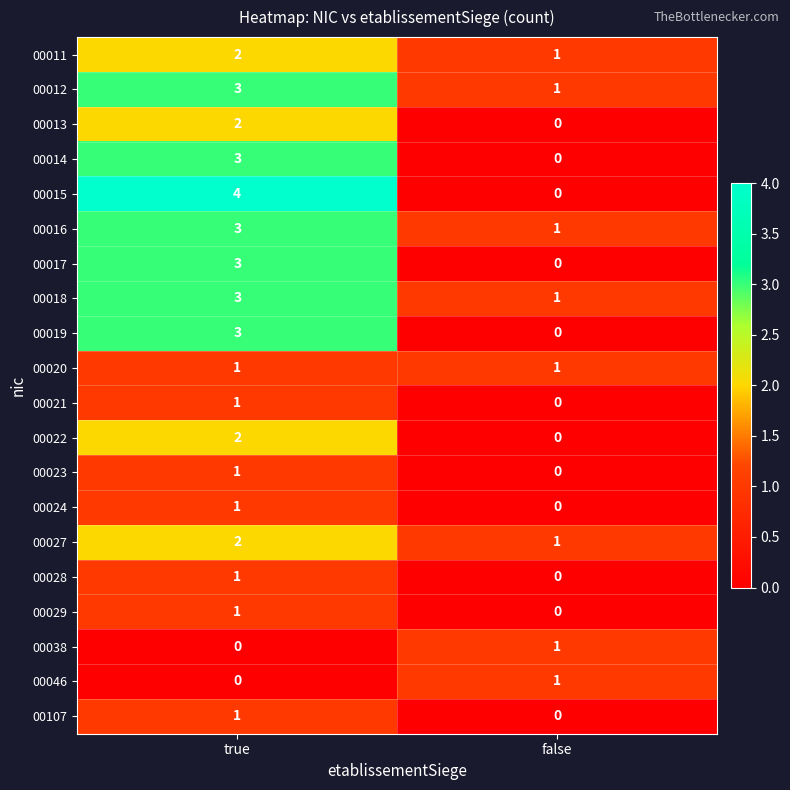

What is the spread (max minus min) of values at true?

4